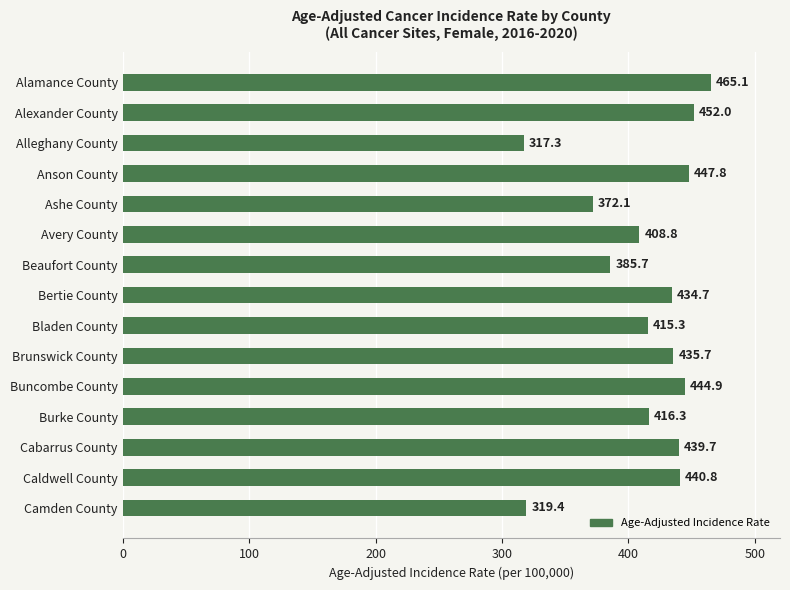

Reading bottom to top, extract all data points from this chart.

319.4	440.8	439.7	416.3	444.9	435.7	415.3	434.7	385.7	408.8	372.1	447.8	317.3	452.0	465.1